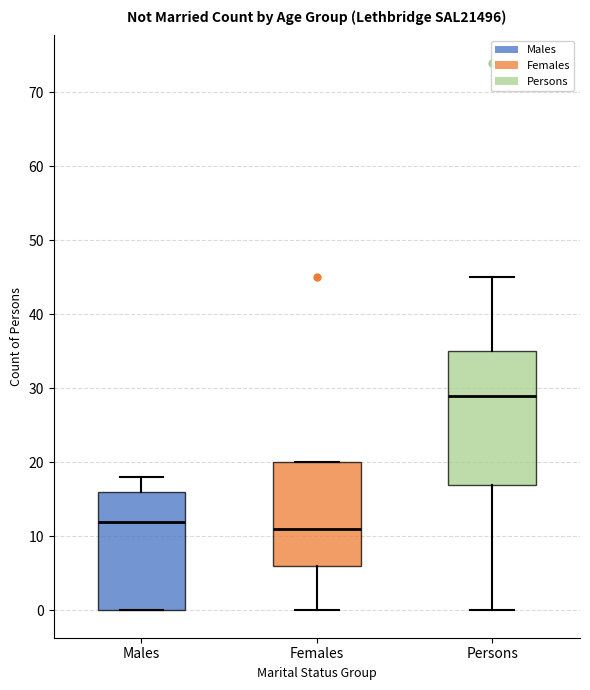

Comparing the boxes themselves (not the whiskers), which one is the tallest?

Persons